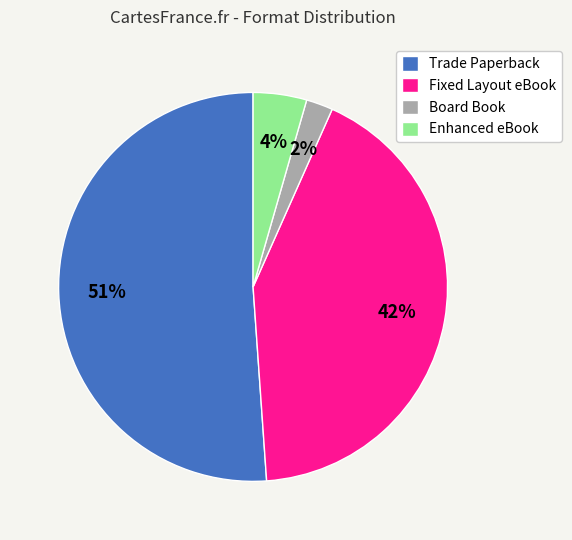

Is there any slice that represents more than half of the pie?

Yes